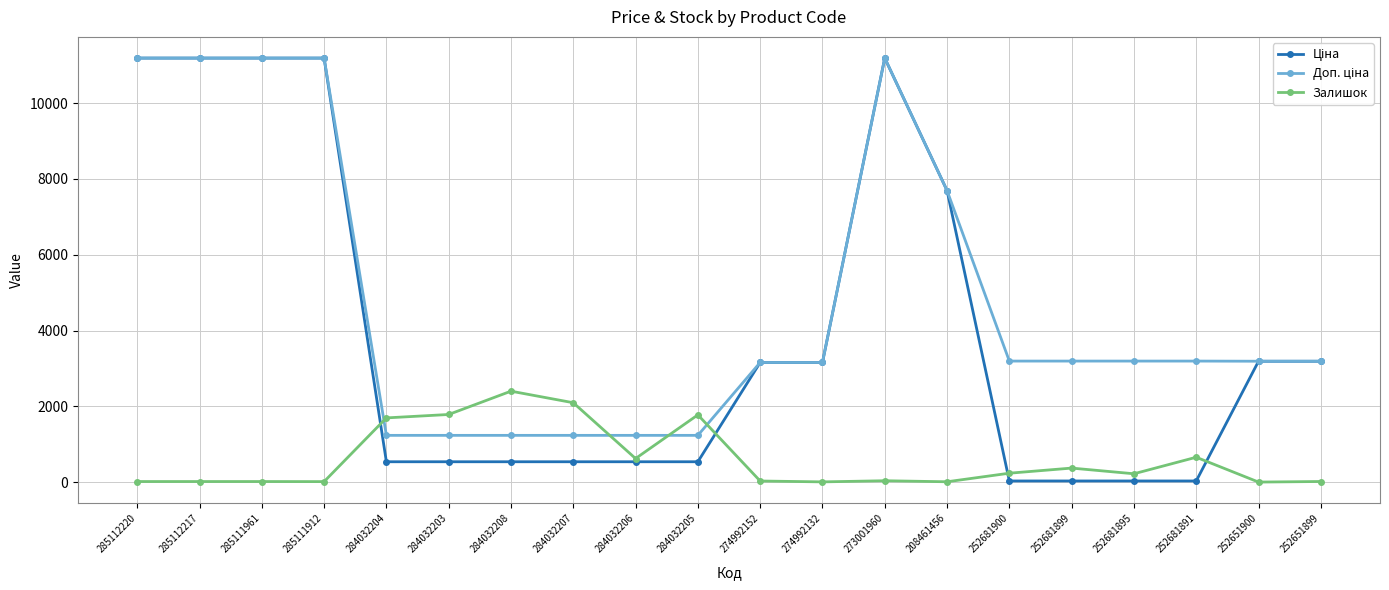

What is the label of the 9th point from the right?

274992132